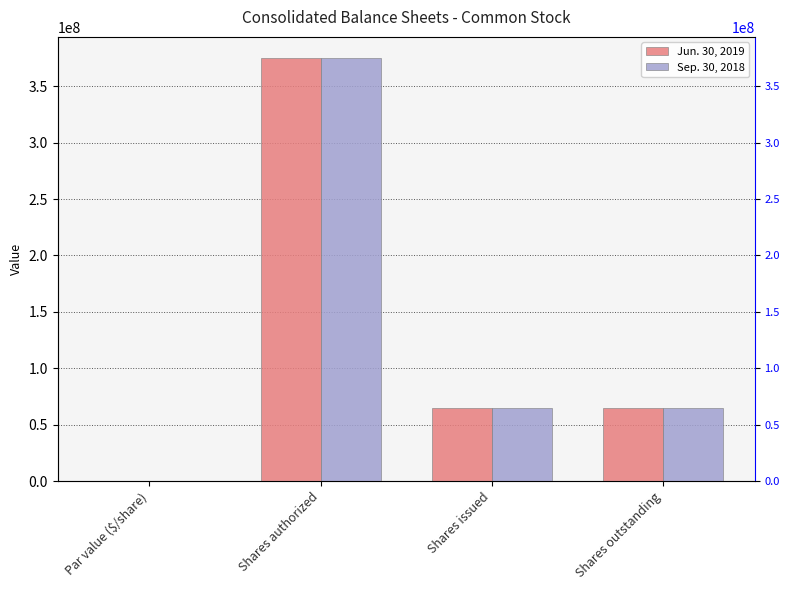

Reading left to right, what are all the values shown in this chart?

Jun. 30, 2019: Par value ($/share)=0.0	Shares authorized=375000000.0	Shares issued=64778050.0	Shares outstanding=64778050.0
Sep. 30, 2018: Par value ($/share)=0.0	Shares authorized=375000000.0	Shares issued=64778050.0	Shares outstanding=64778050.0